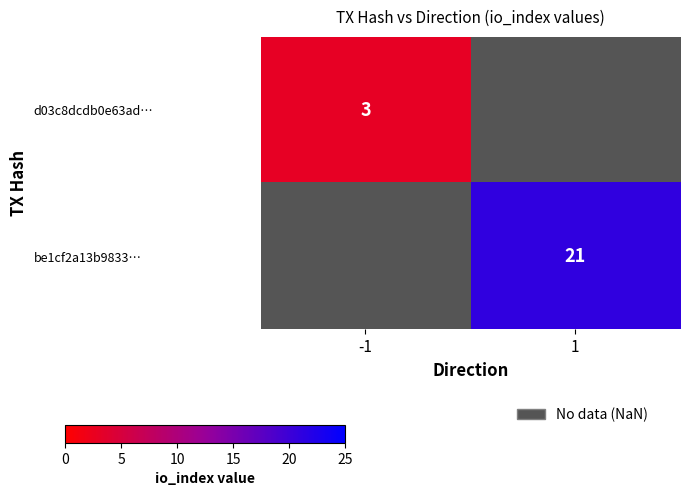

Which series has the largest range (max minus min)?

d03c8dcdb0e63ad…